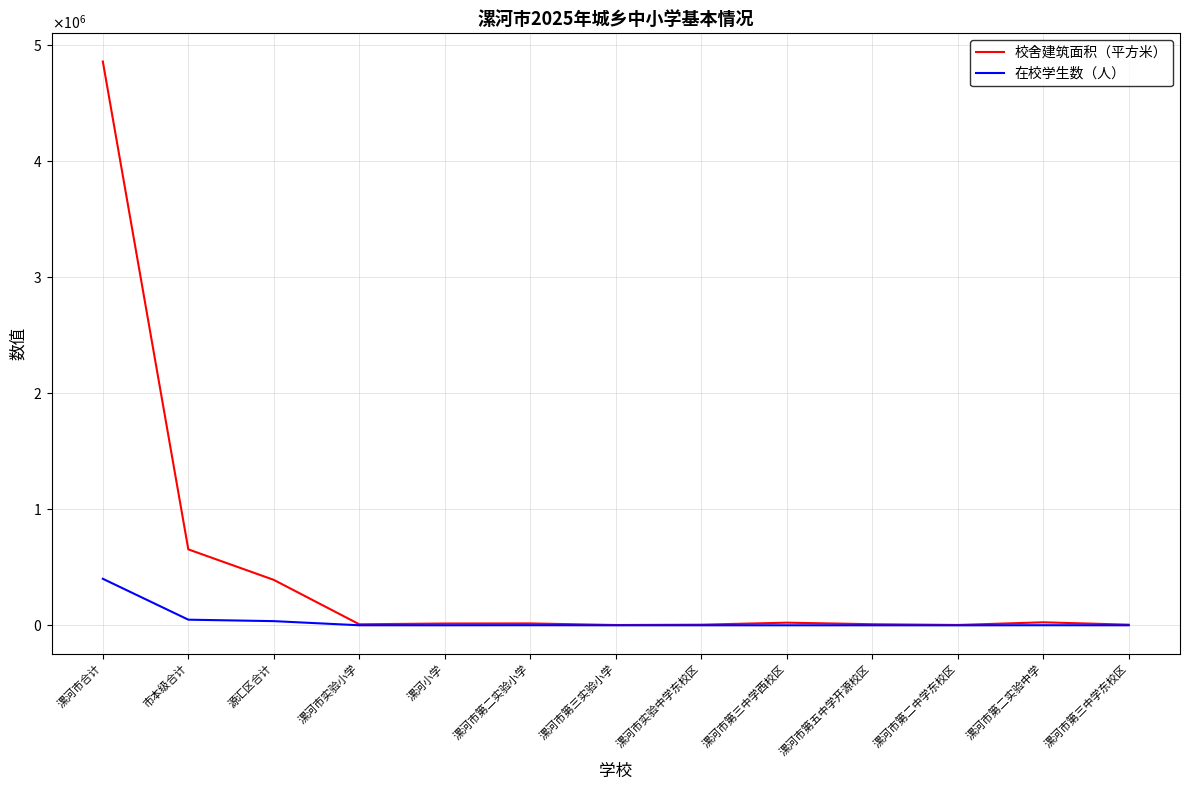

Which series has the widest spread of values?

校舍建筑面积（平方米）